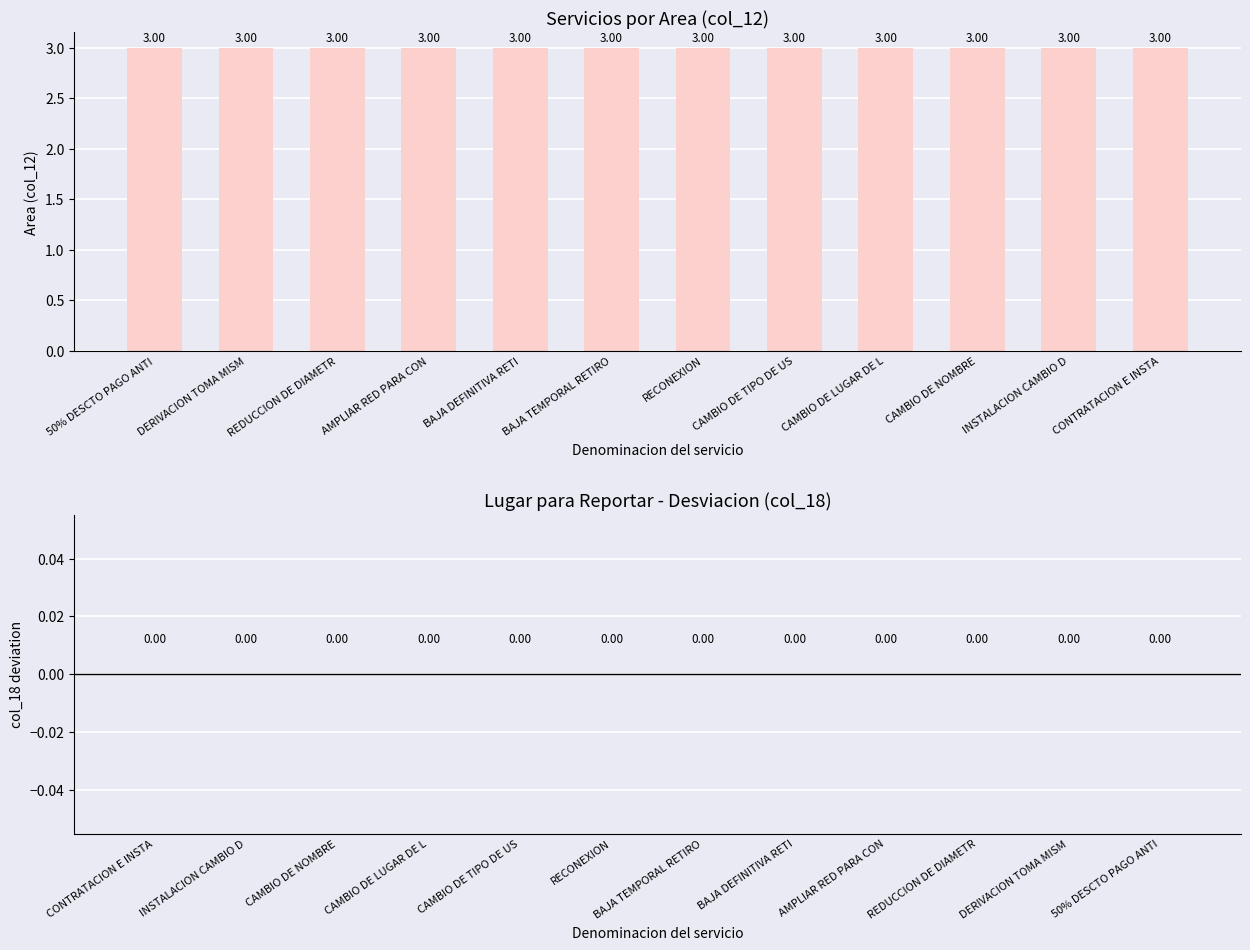

How many groups of bars are there?

12